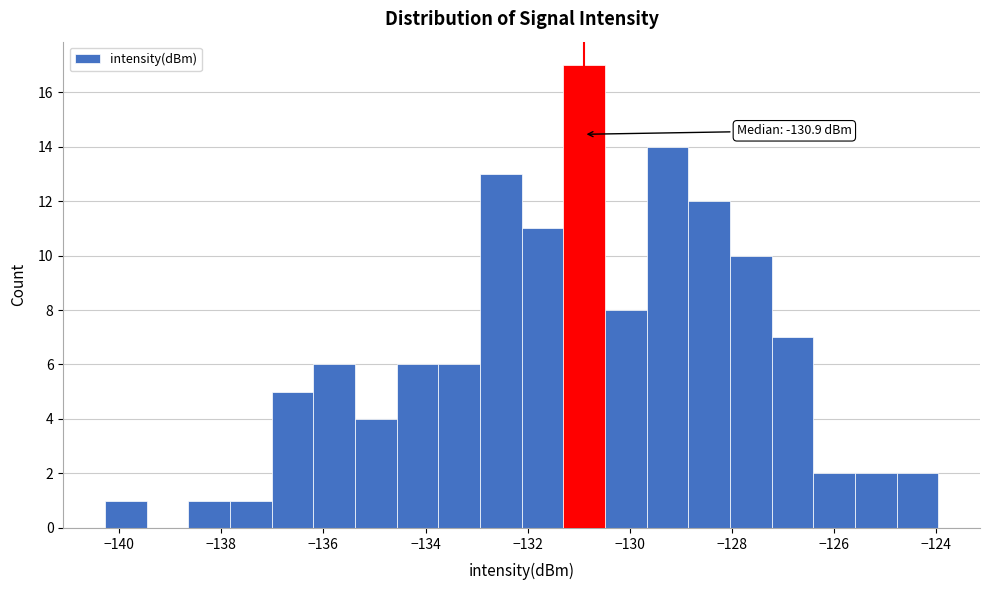

Over which range of the x-axis is the bar tallest?

-131.4 to -130.4